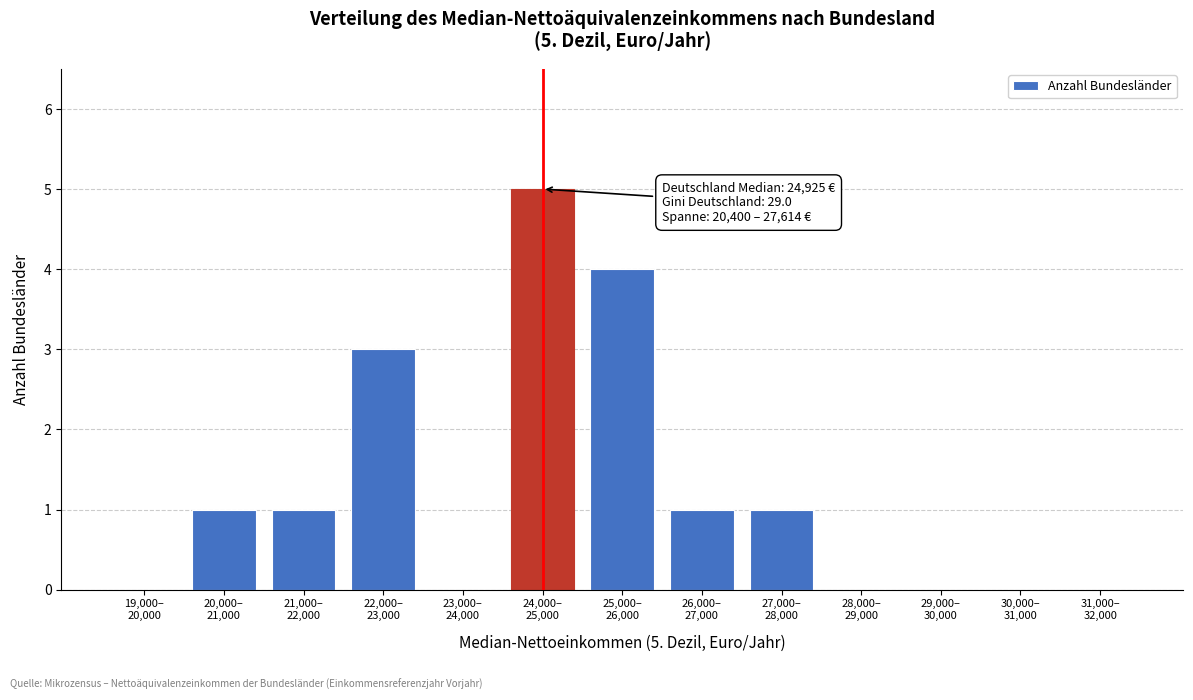

What is the greatest value displayed?

5